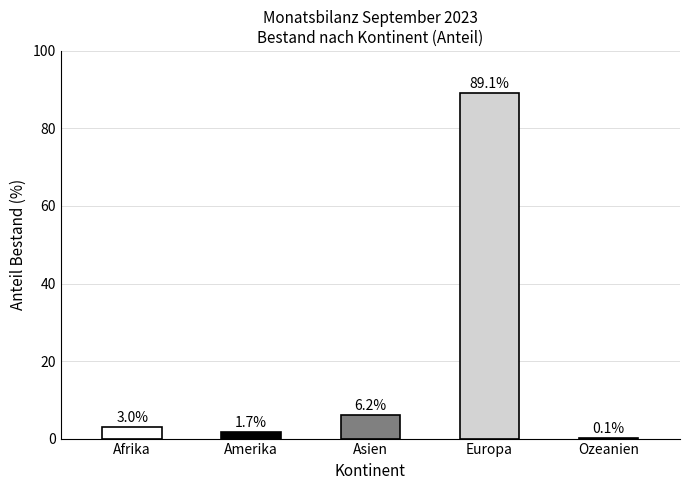

Reading left to right, what are all the values shown in this chart?

Afrika=3.0	Amerika=1.7	Asien=6.2	Europa=89.1	Ozeanien=0.1